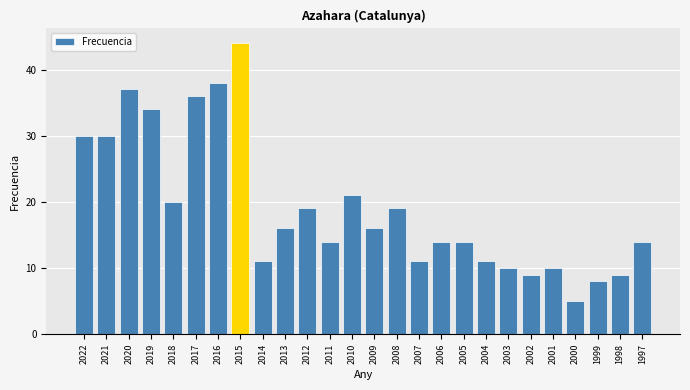

True or false: the data shows 16 at 2009.

True